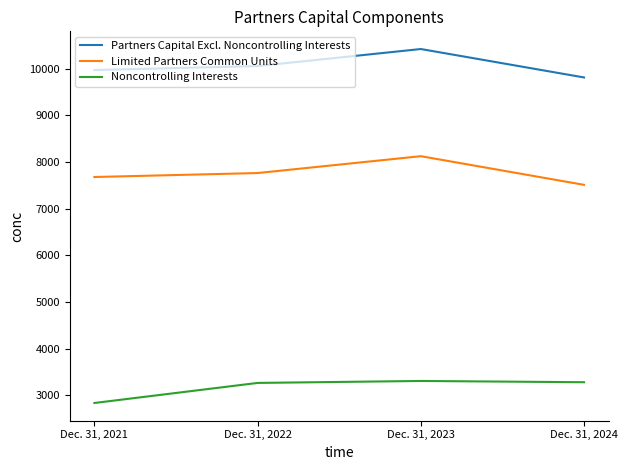

What is the highest value of the Partners Capital Excl. Noncontrolling Interests series?

10422